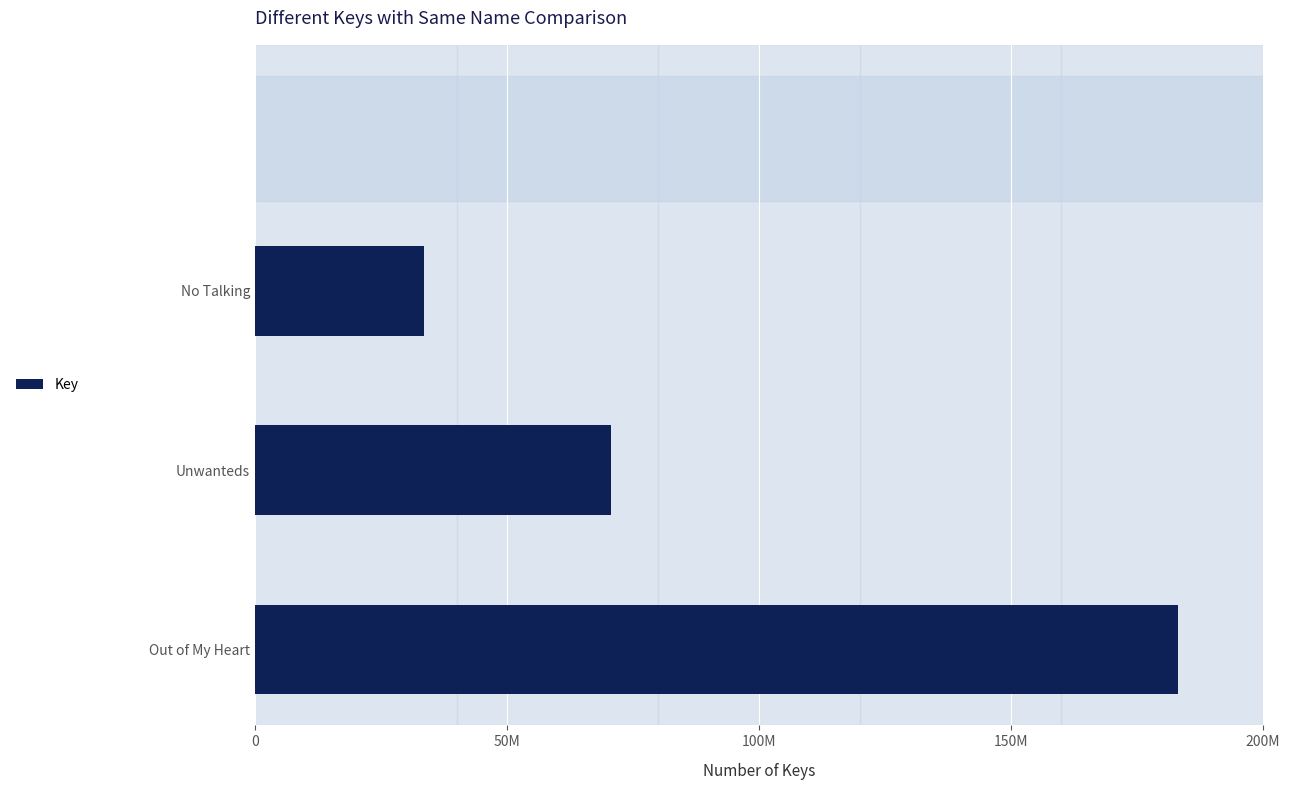

Does the chart contain any negative values?

No